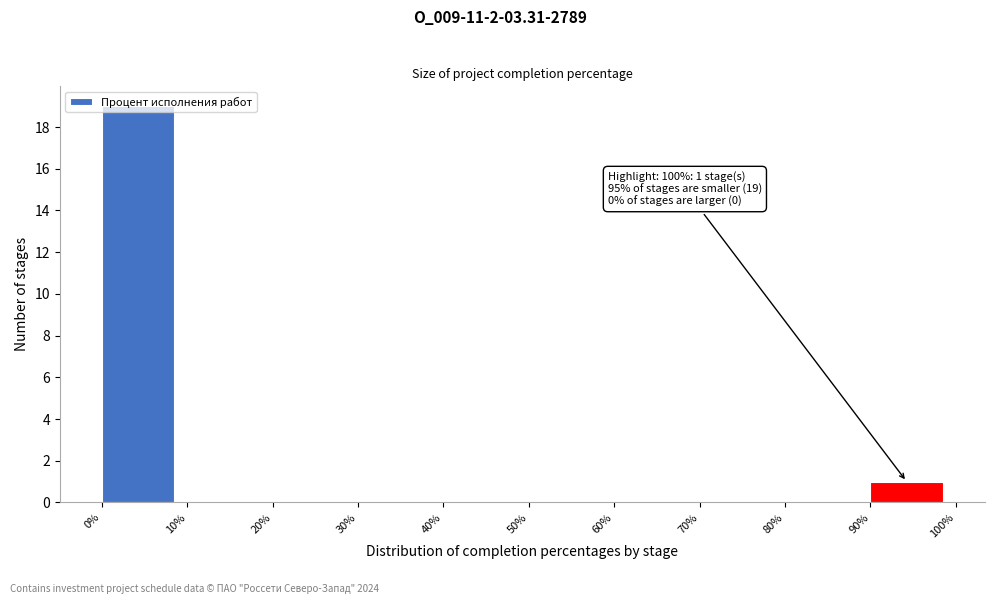

The value at 40% is 11. True or false?

False